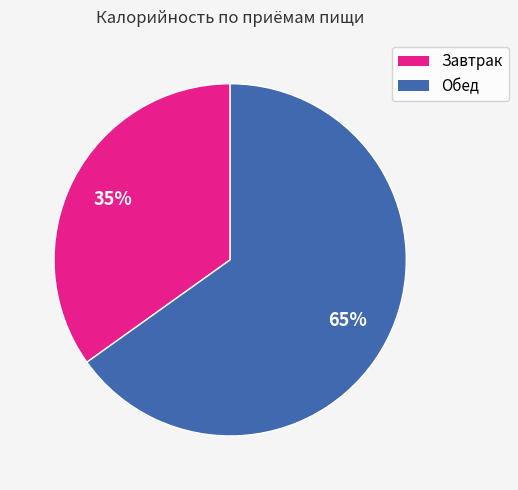

Which has a higher value, Обед or Завтрак?

Обед